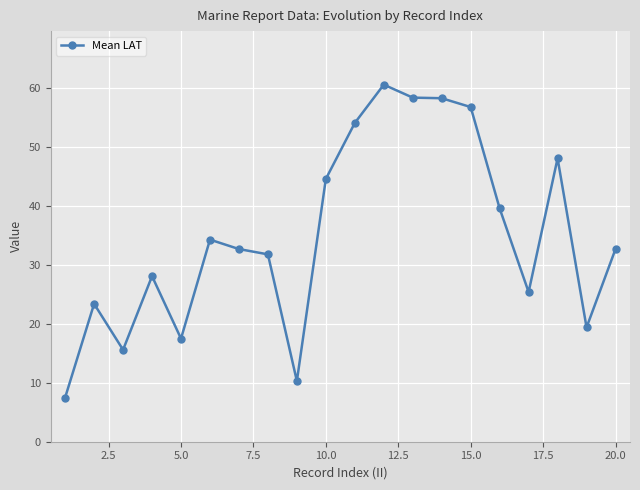

What is the sum of all values?

699.2